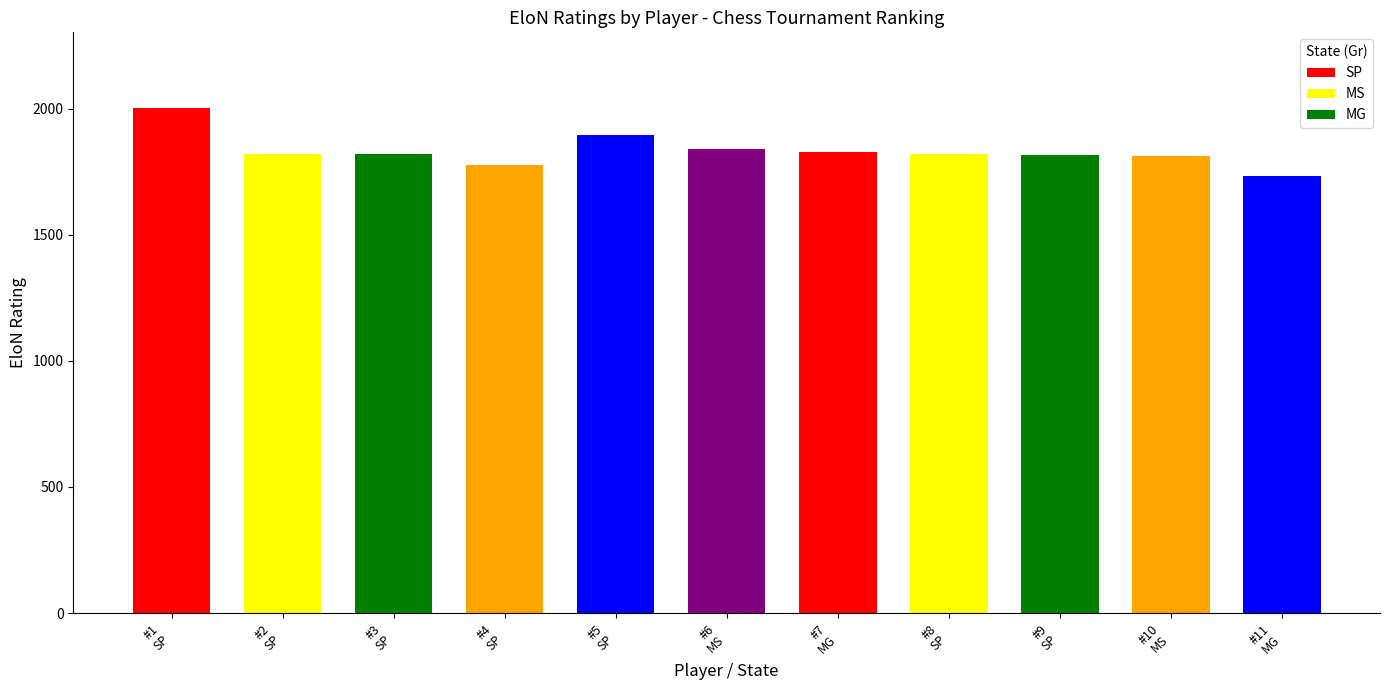

What is the label of the 4th bar from the left?

SP